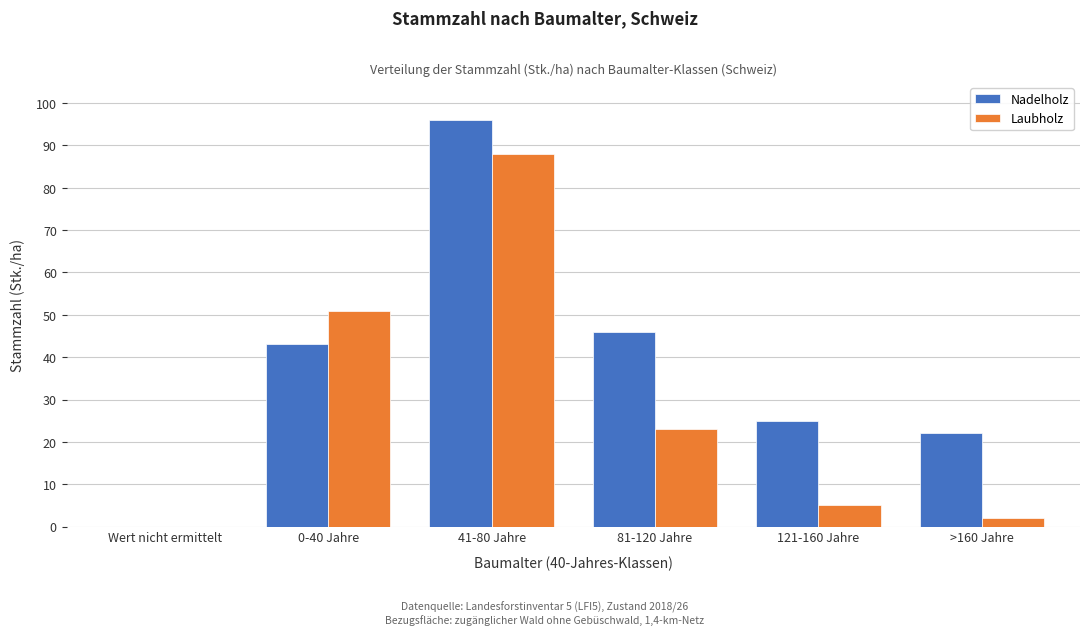

Reading left to right, extract all data points from this chart.

Nadelholz: Wert nicht ermittelt=0	0-40 Jahre=43	41-80 Jahre=96	81-120 Jahre=46	121-160 Jahre=25	>160 Jahre=22
Laubholz: Wert nicht ermittelt=0	0-40 Jahre=51	41-80 Jahre=88	81-120 Jahre=23	121-160 Jahre=5	>160 Jahre=2